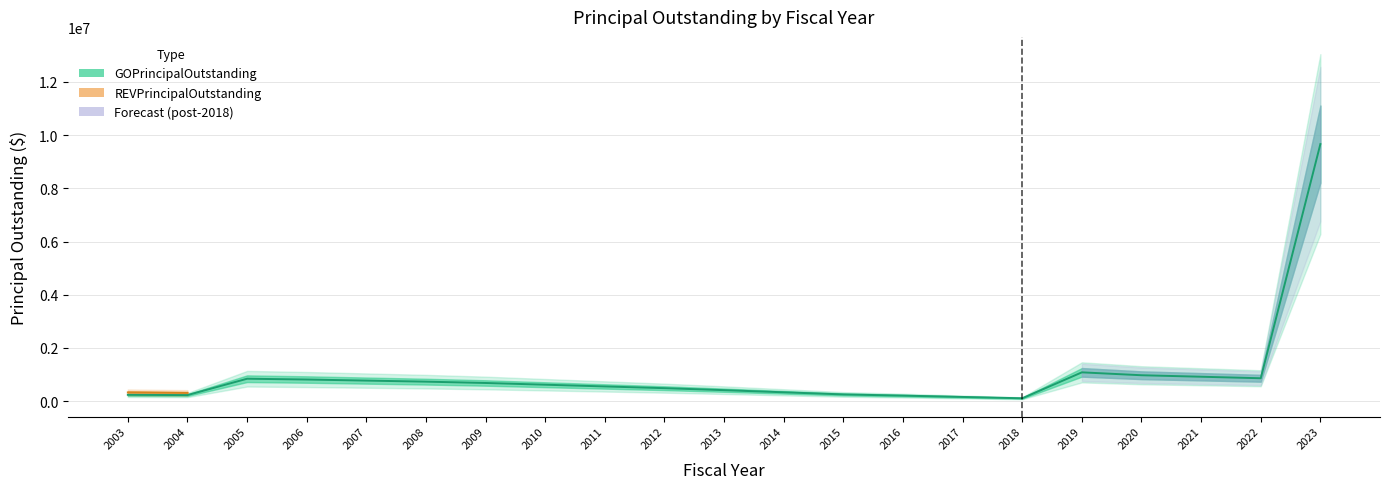

How many interior local peaks (higher than both neighbors) does the data have?

2